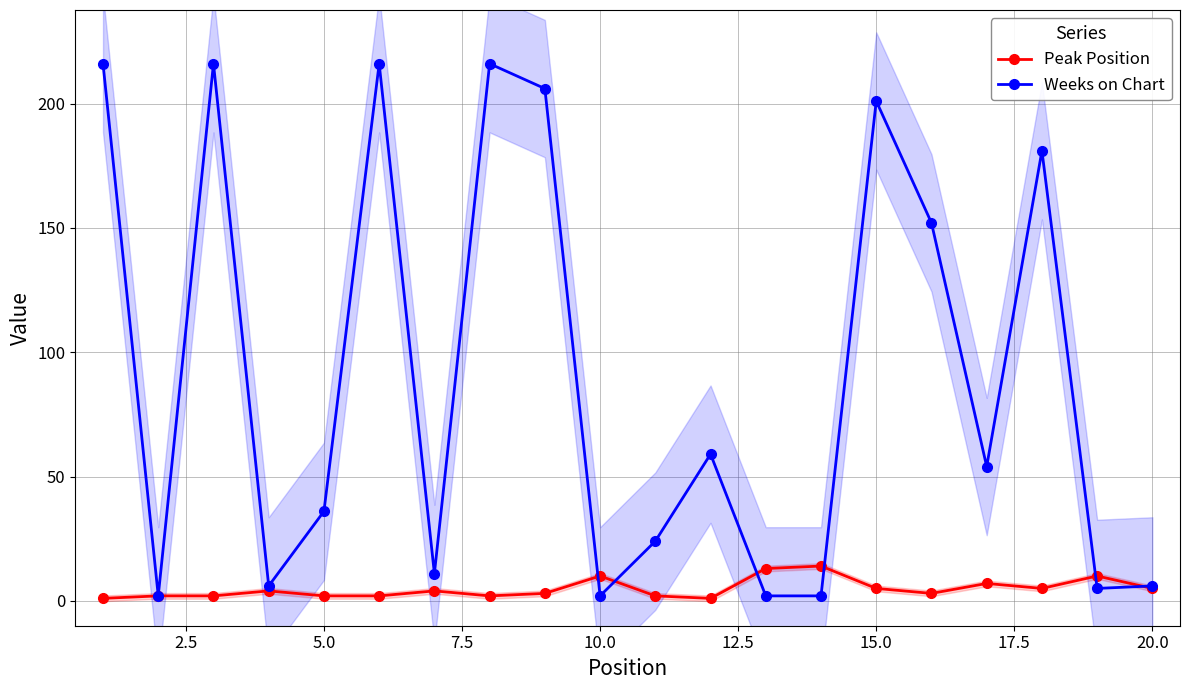

The value of Peak Position at 10.0 is 10. True or false?

True